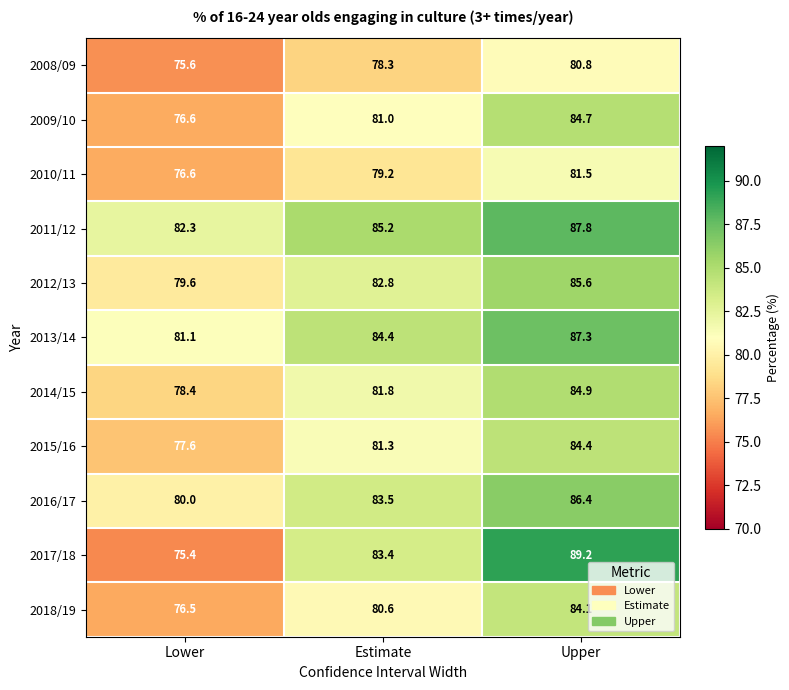

Which series has the largest total across all categories?

2011/12